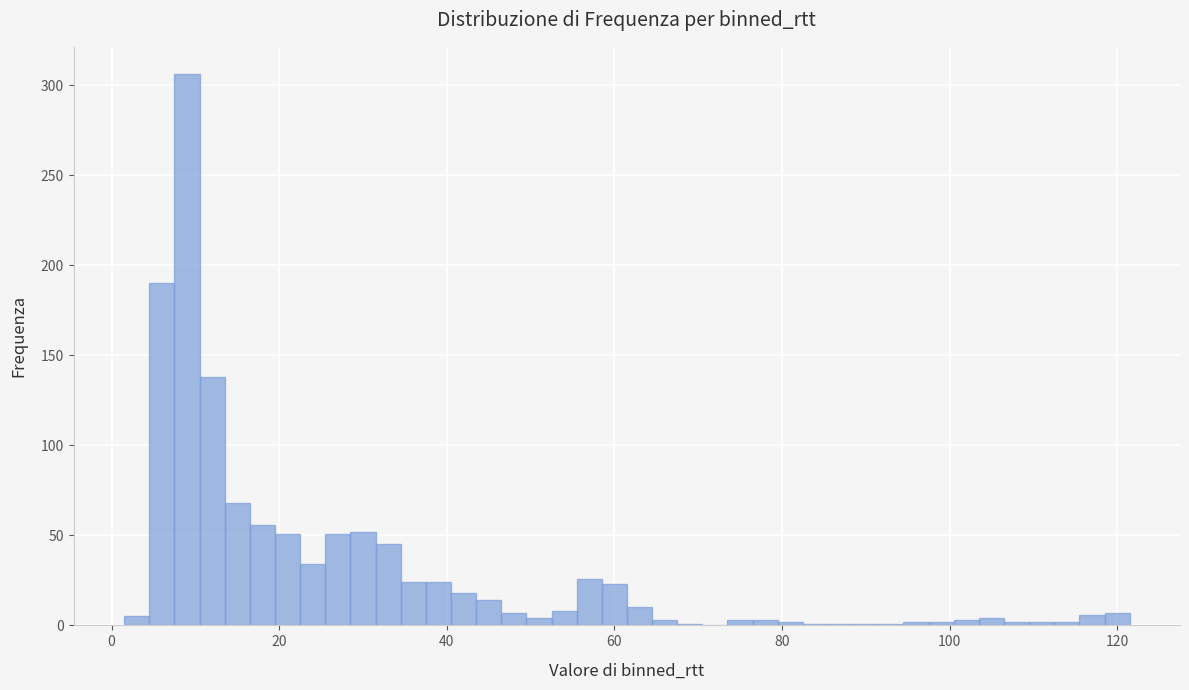

Around what value on the x-axis is the tallest bar? Give the approximate position of its centre, as read against the axis.

10